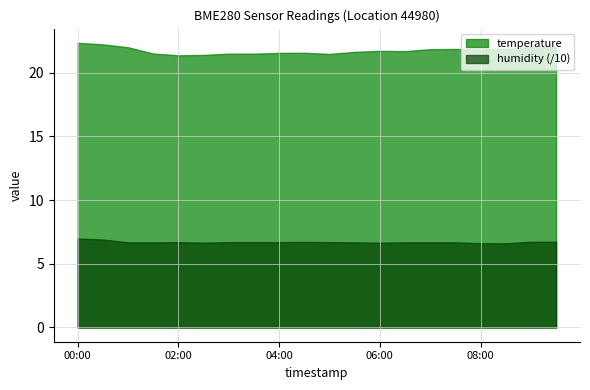

At which category does temperature reach its first local peak?

04:30